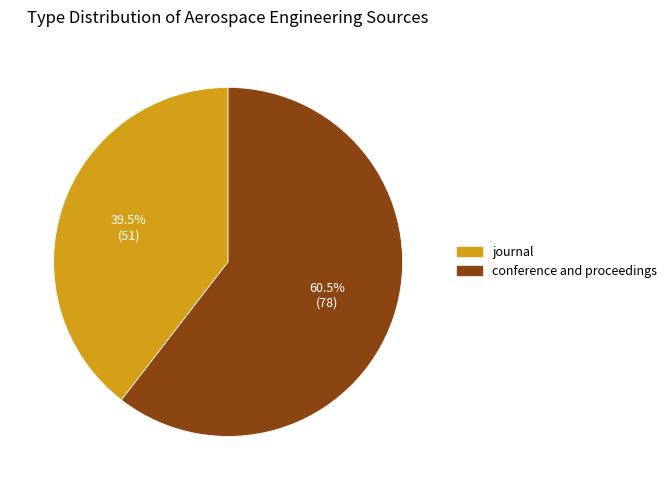

How many segments does this pie chart have?

2